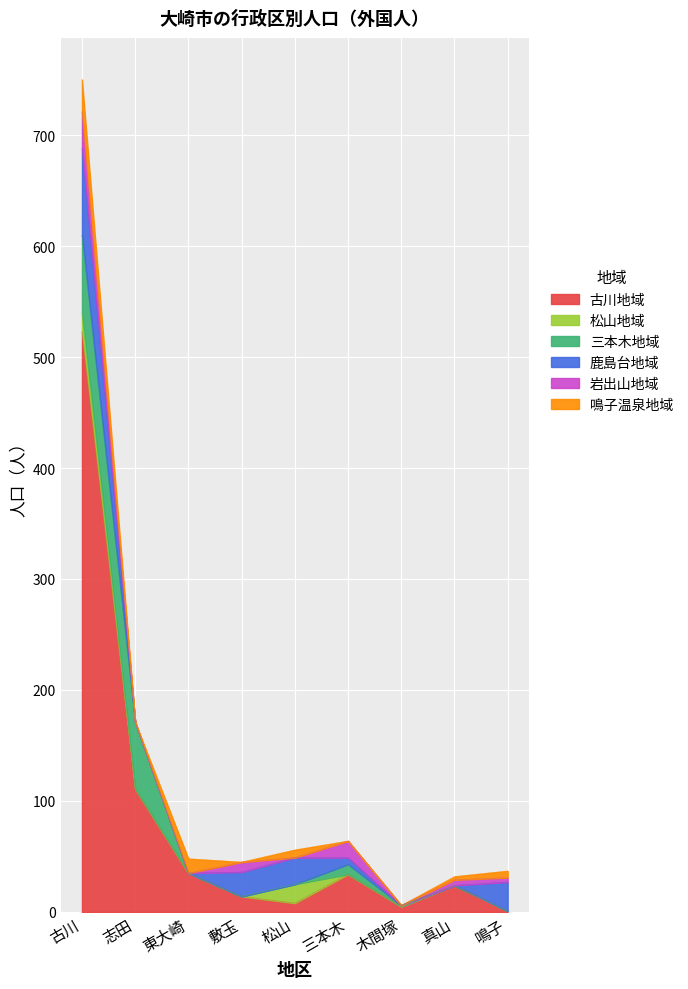

True or false: 古川地域 has more than 2 points higher than both neighbors.

False